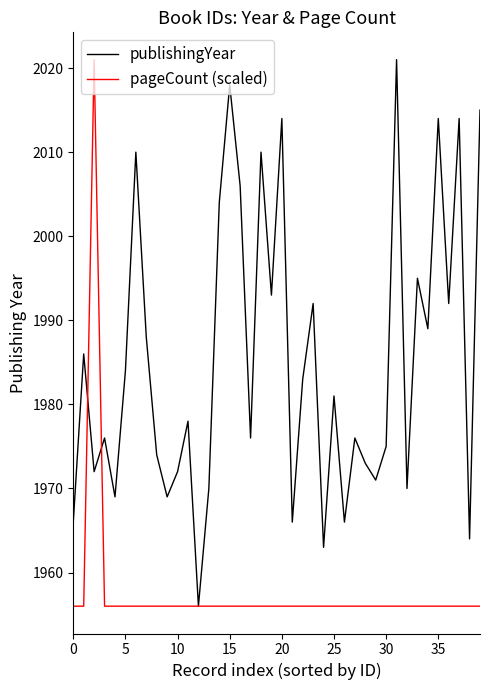

What are all the series names shown in the legend?

publishingYear, pageCount (scaled)